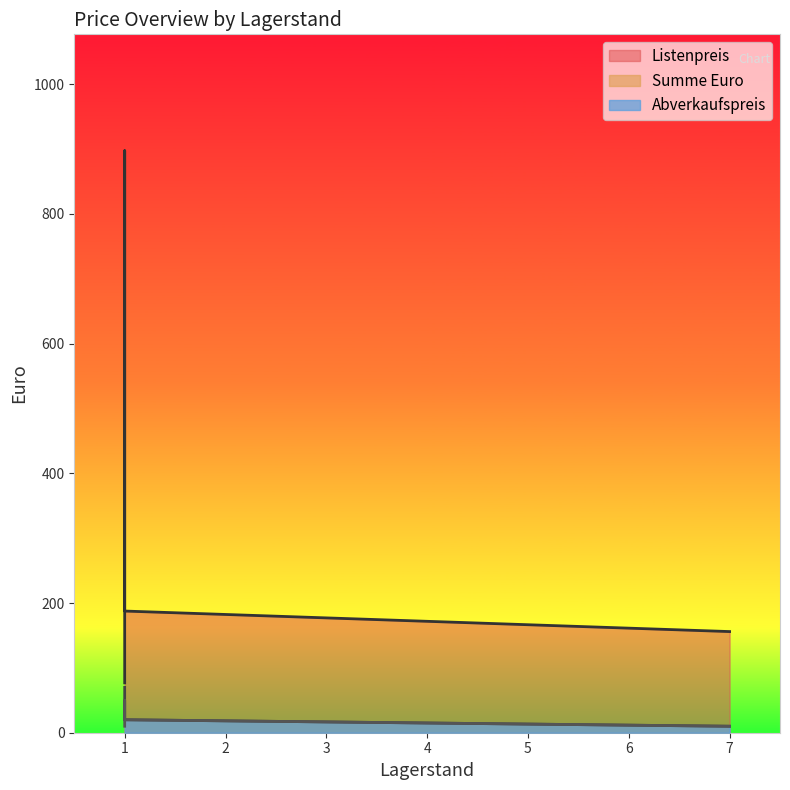

What are all the series names shown in the legend?

Listenpreis, Summe Euro, Abverkaufspreis